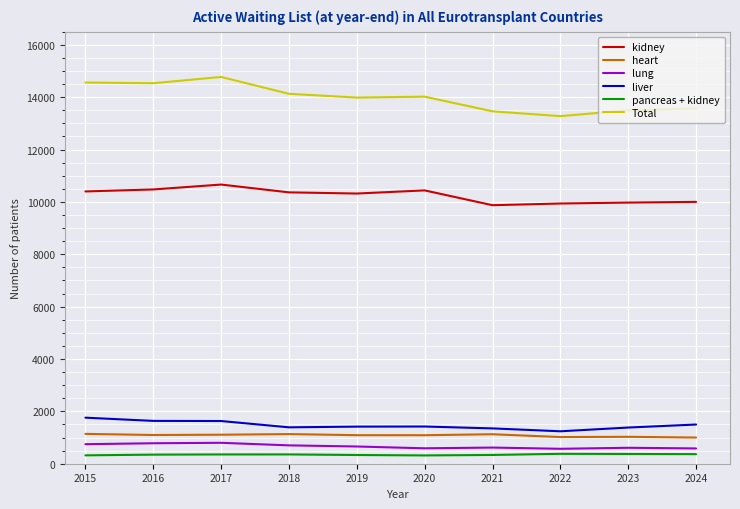

The value of kidney at 2024 is 10002. True or false?

True